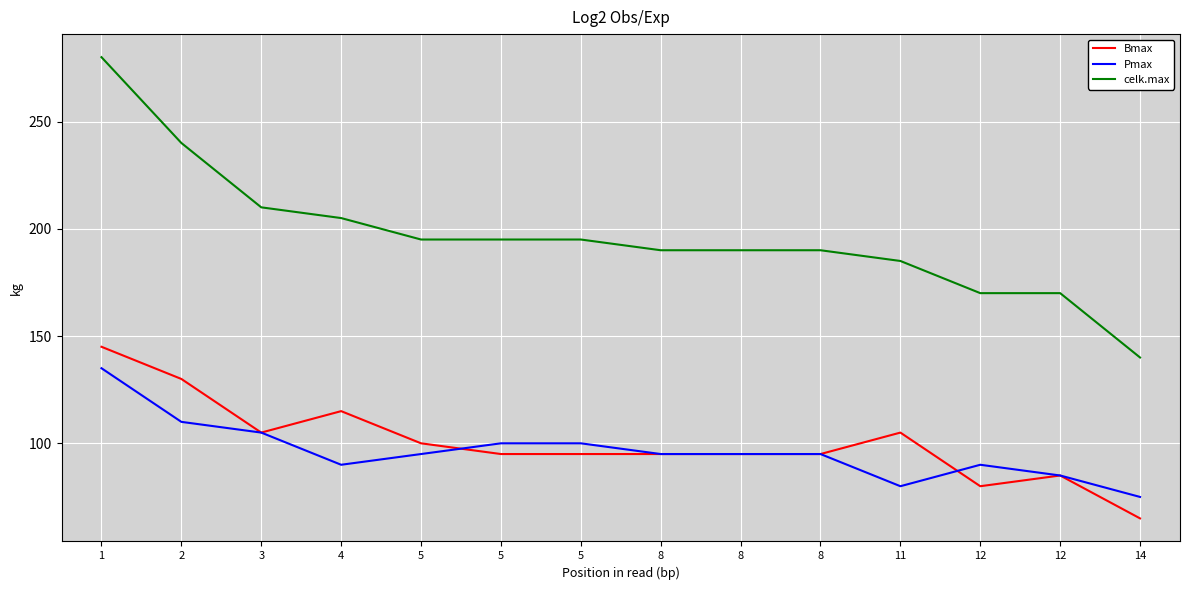

True or false: celk.max and Pmax intersect in this chart.

False